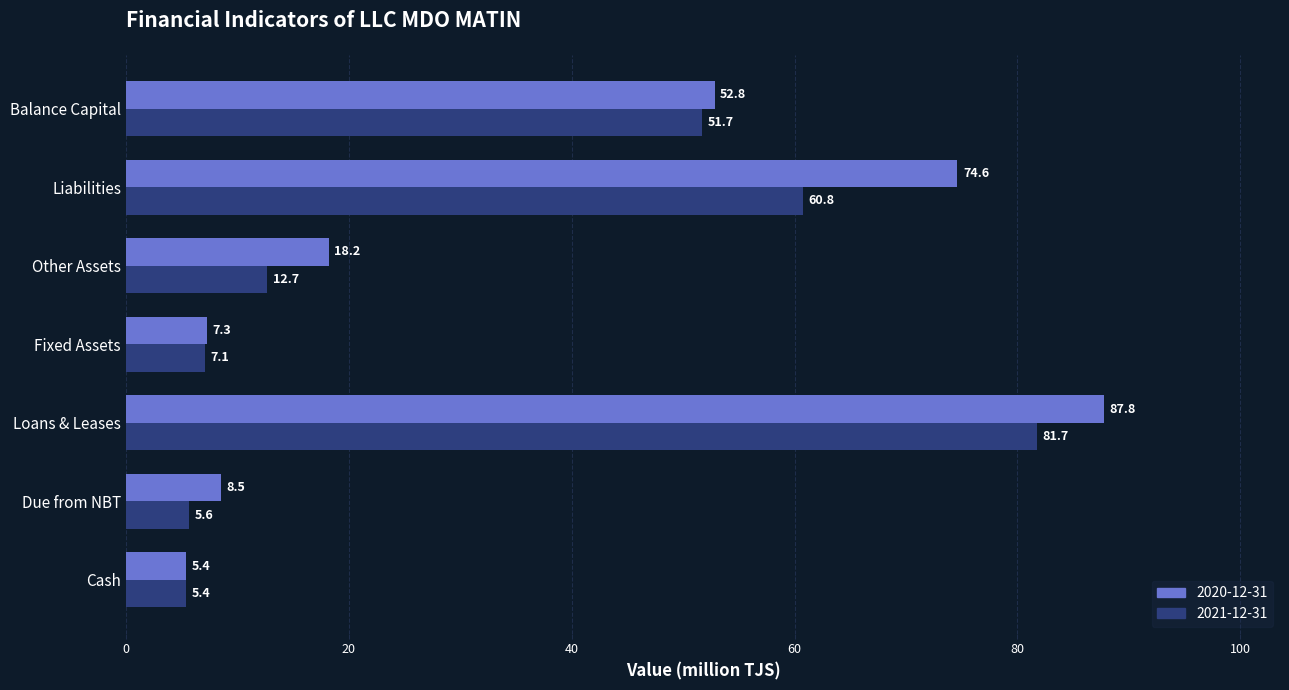

True or false: 2020-12-31 has a value of 81.0 at Balance Capital.

False